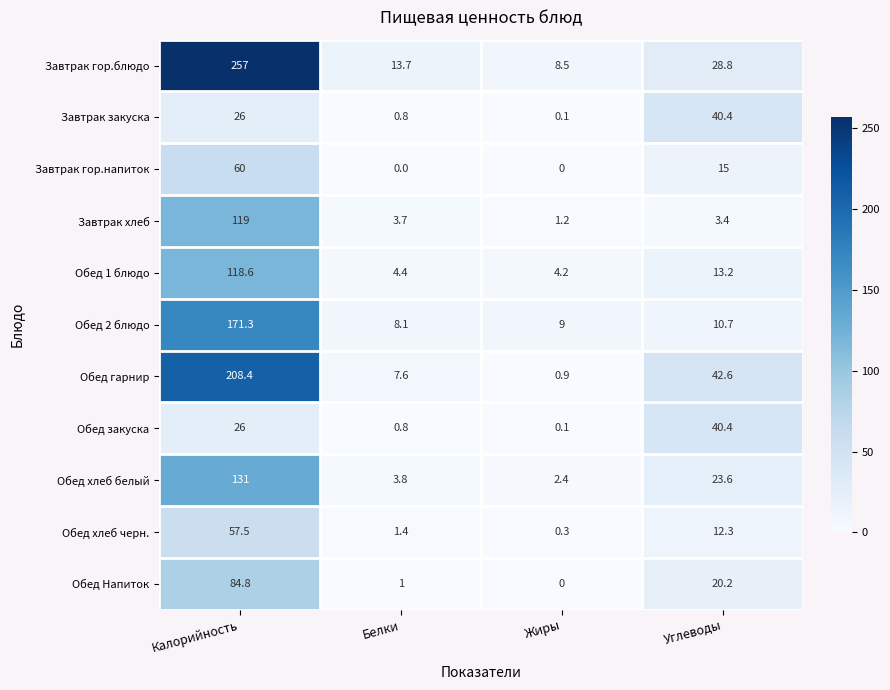

What is the difference between the maximum and second lowest values in the Обед 1 блюдо series?

114.2